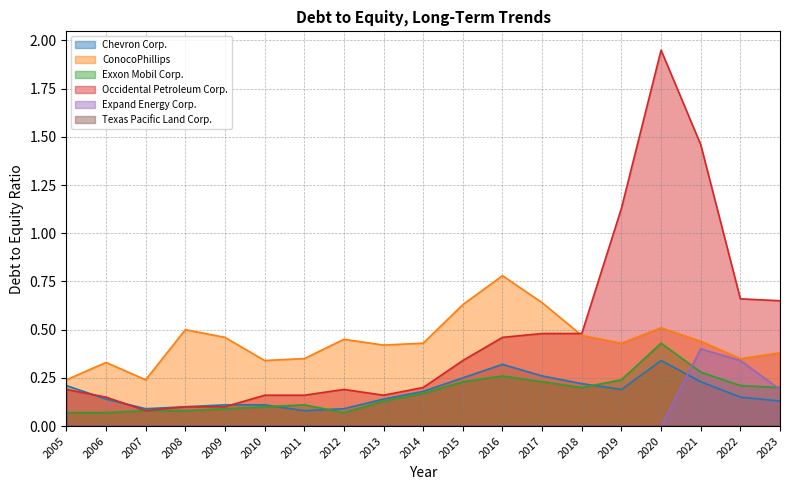

What is the value of the Chevron Corp. point at the 16th from the left?

0.3